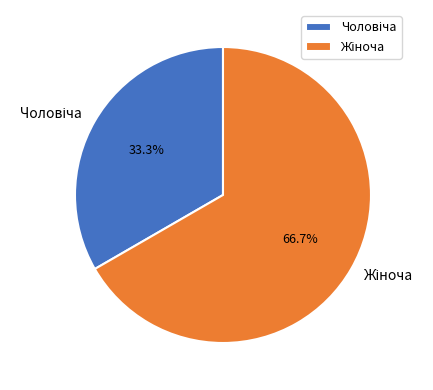

Is there any slice that represents more than half of the pie?

Yes